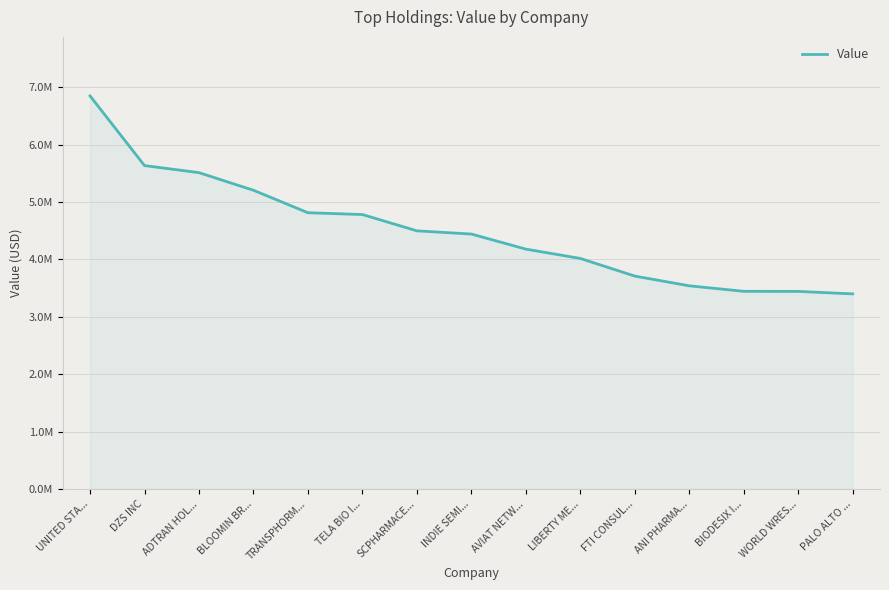

Does the chart have visible grid lines?

Yes